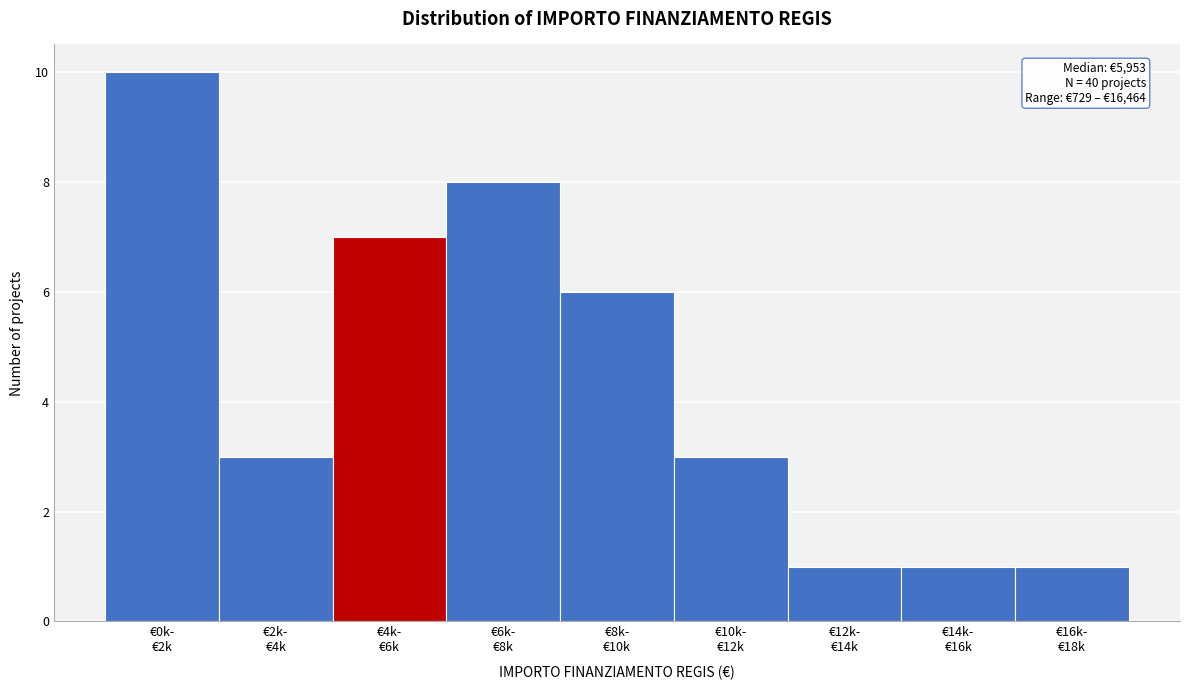

Reading right to left, transcribe all the data shown in this chart.

1	1	1	3	6	8	7	3	10